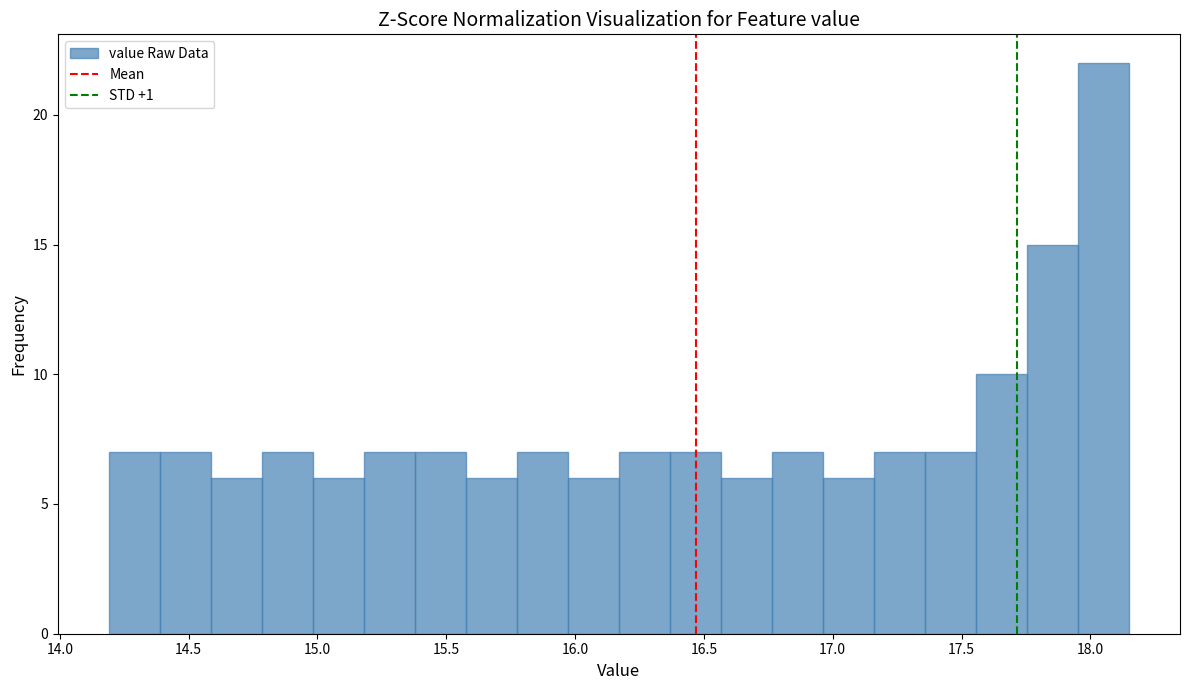

Read against the x-axis, roughly where is the centre of the tallest bar?

18.05